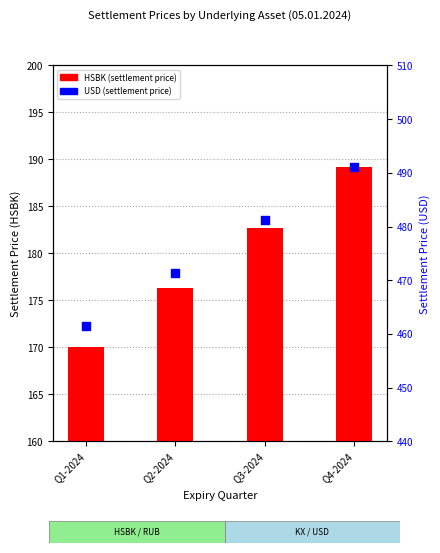

At which category is the sum across all series the highest?

Q4-2024